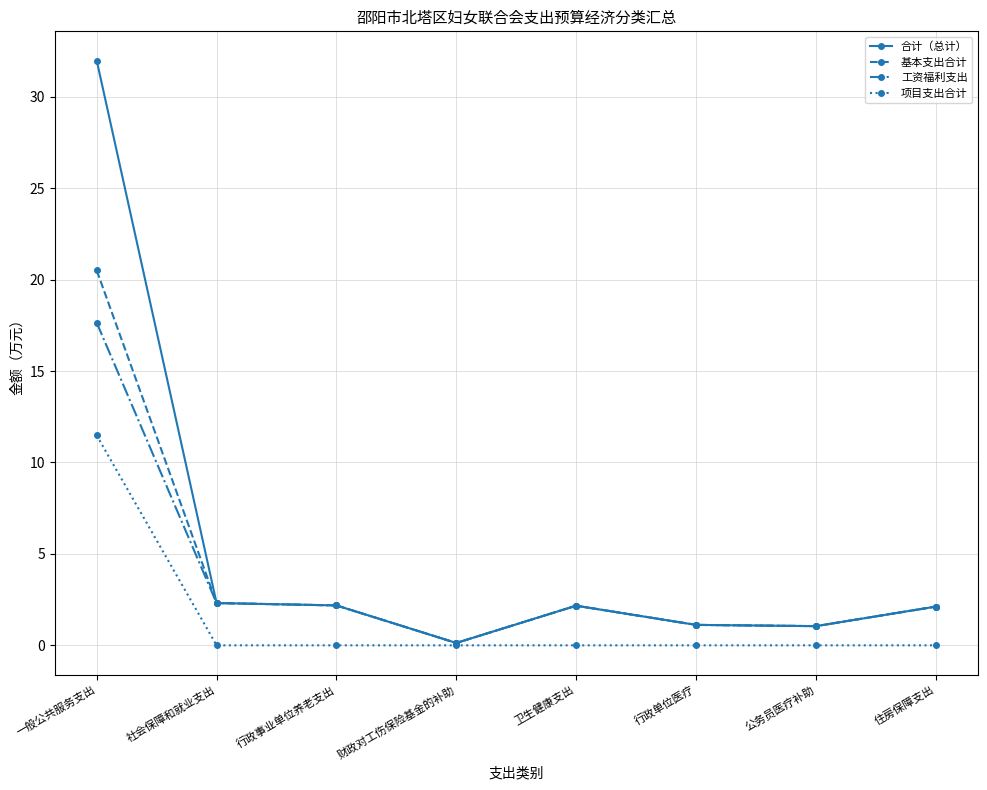

What is the highest value of the 合计（总计） series?

32.0